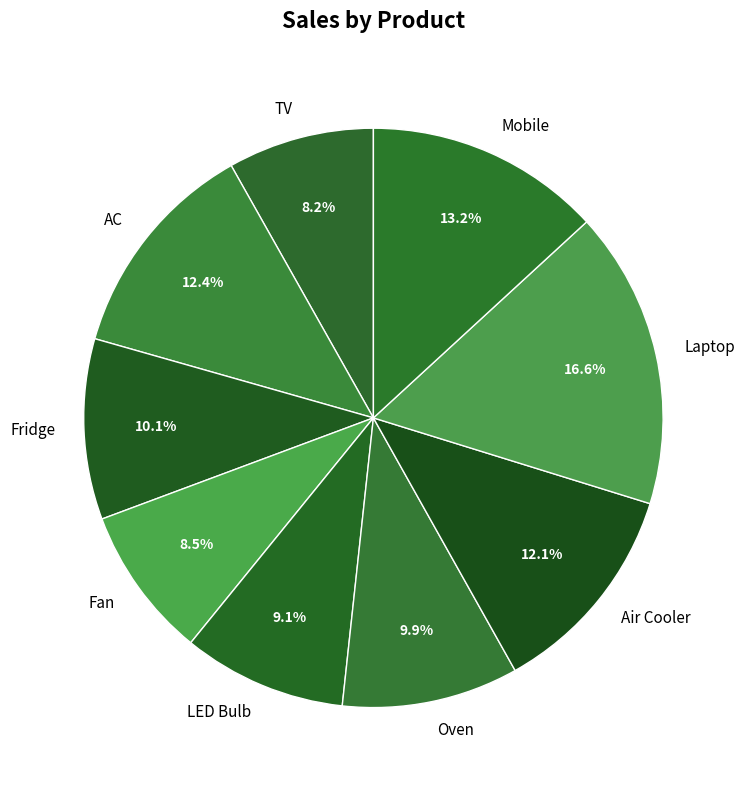

How many slices are in this pie chart?

9